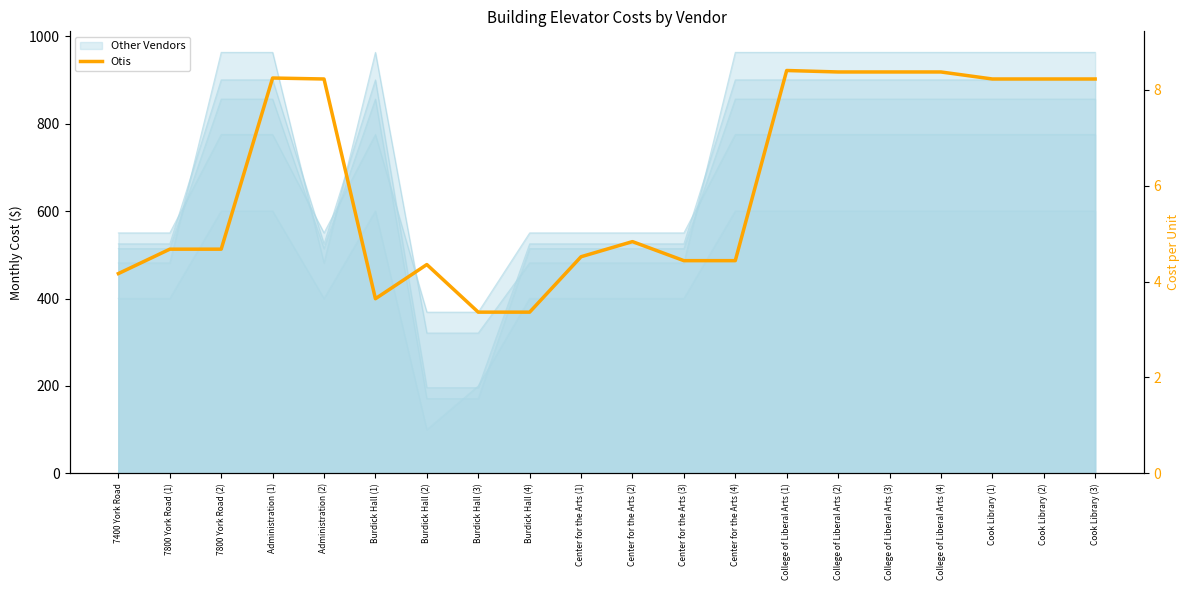

Read the value at Cook Library (3).

902.0